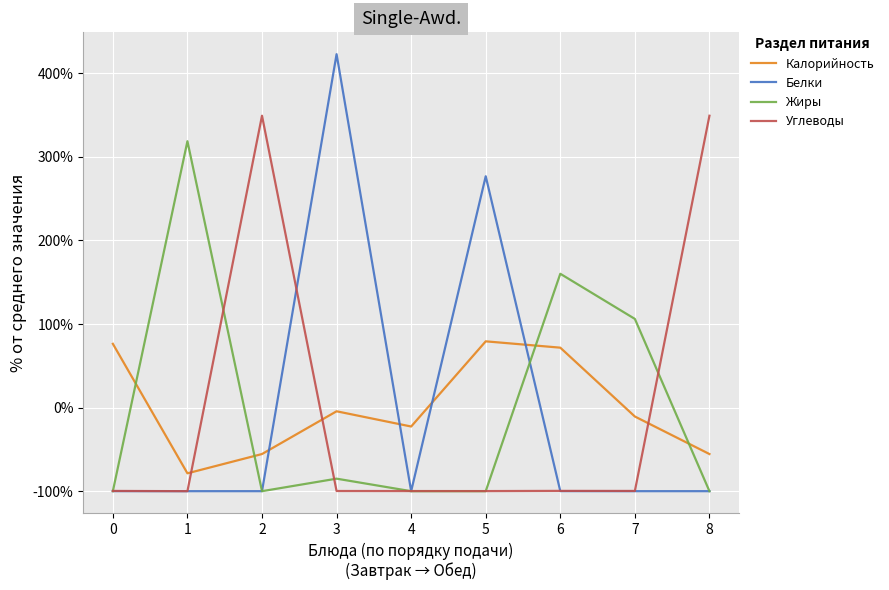

How many times do Калорийность and Белки cross each other?

4